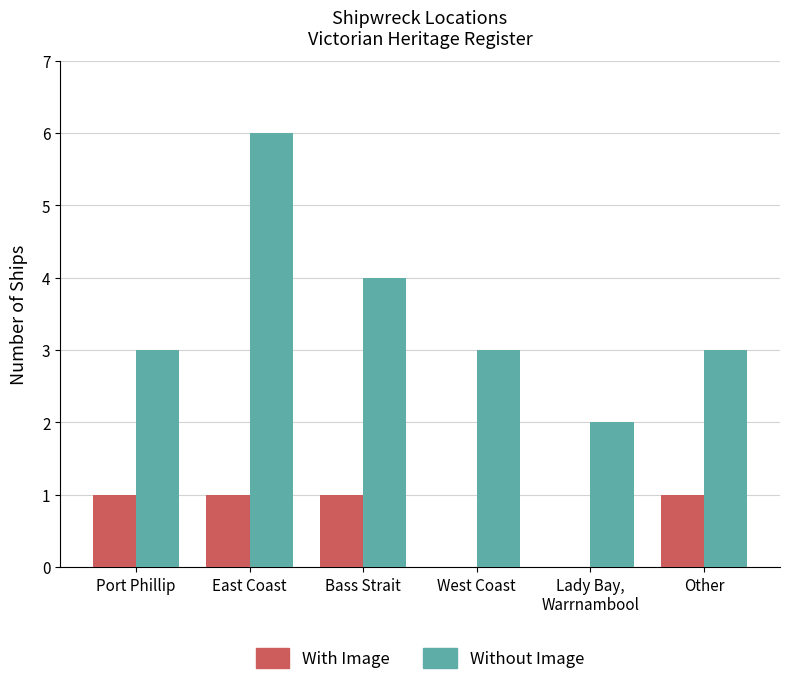

How many categories are shown in the chart?

6